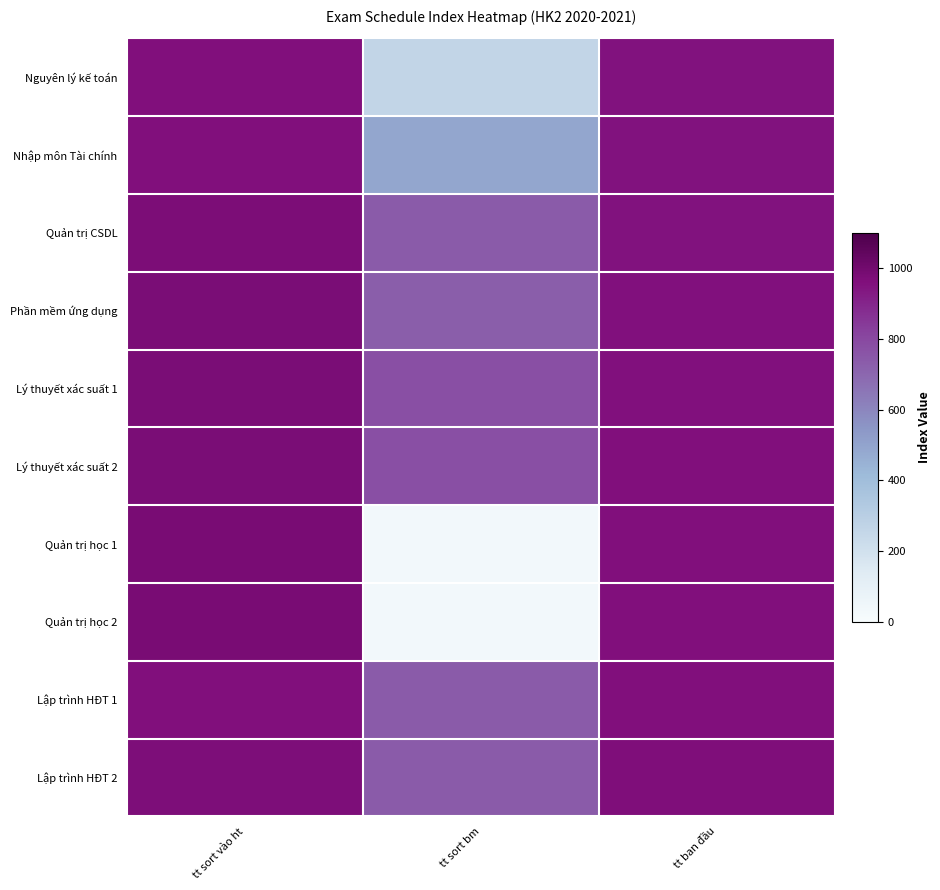

Reading right to left, list all the values displayed in this chart.

Nguyên lý kế toán: tt ban đầu=951	tt sort bm=262	tt sort vào ht=960
Nhập môn Tài chính: tt ban đầu=952	tt sort bm=491	tt sort vào ht=961
Quản trị CSDL: tt ban đầu=953	tt sort bm=738	tt sort vào ht=975
Phần mềm ứng dụng: tt ban đầu=954	tt sort bm=728	tt sort vào ht=976
Lý thuyết xác suất 1: tt ban đầu=958	tt sort bm=774	tt sort vào ht=977
Lý thuyết xác suất 2: tt ban đầu=959	tt sort bm=775	tt sort vào ht=978
Quản trị học 1: tt ban đầu=960	tt sort bm=26	tt sort vào ht=982
Quản trị học 2: tt ban đầu=961	tt sort bm=27	tt sort vào ht=983
Lập trình HĐT 1: tt ban đầu=962	tt sort bm=736	tt sort vào ht=962
Lập trình HĐT 2: tt ban đầu=963	tt sort bm=737	tt sort vào ht=971